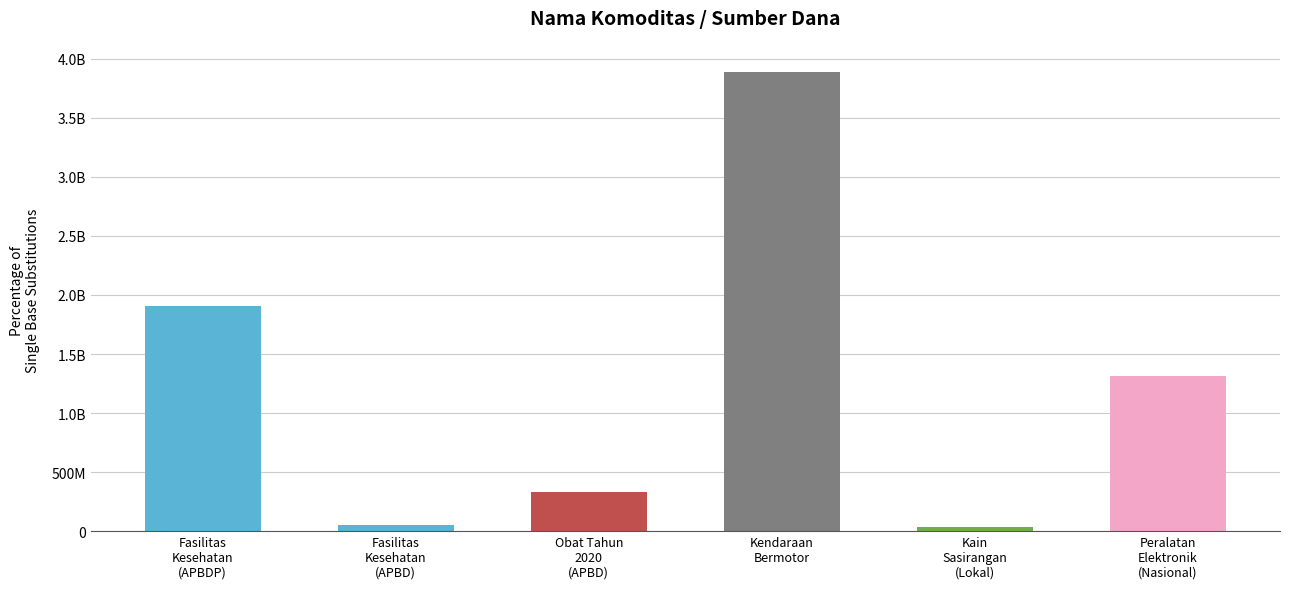

List the labels in order of value, smallest first.

Kain
Sasirangan
(Lokal), Fasilitas
Kesehatan
(APBD), Obat Tahun
2020
(APBD), Peralatan
Elektronik
(Nasional), Fasilitas
Kesehatan
(APBDP), Kendaraan
Bermotor